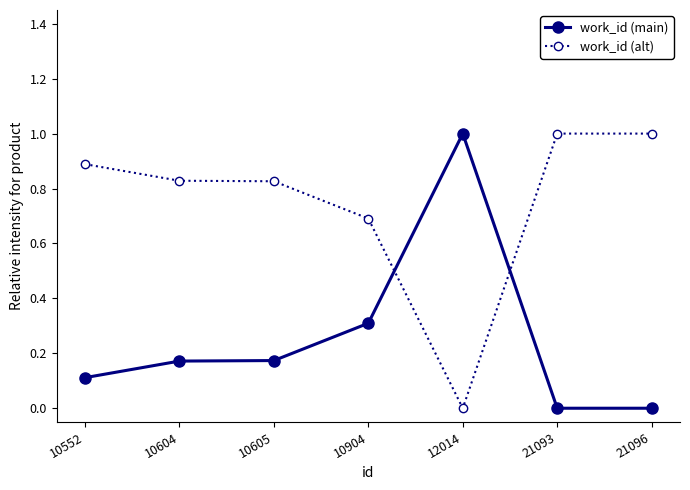

True or false: work_id (alt) and work_id (main) cross at least once.

True